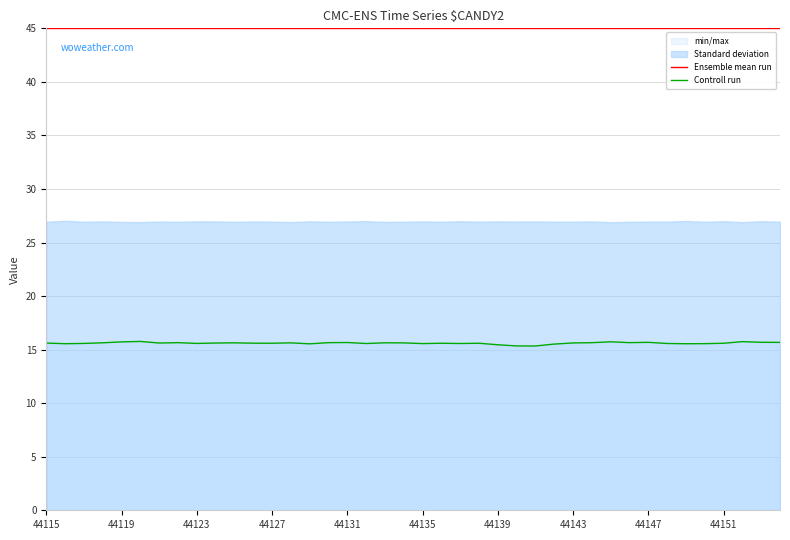

What is the minimum value for Ensemble mean run?

45.0